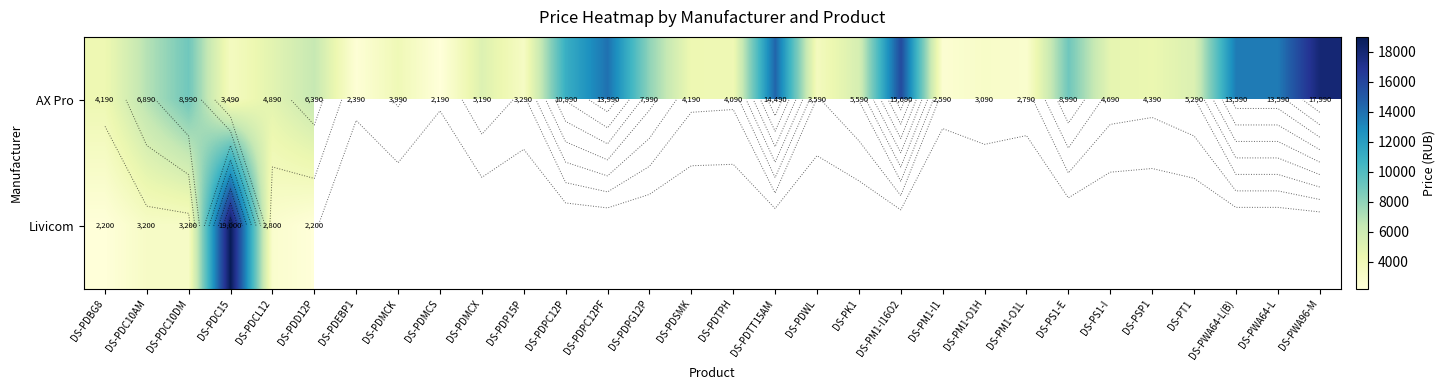

True or false: AX Pro has a value of 17990.0 at DS-PWA96-M.

True